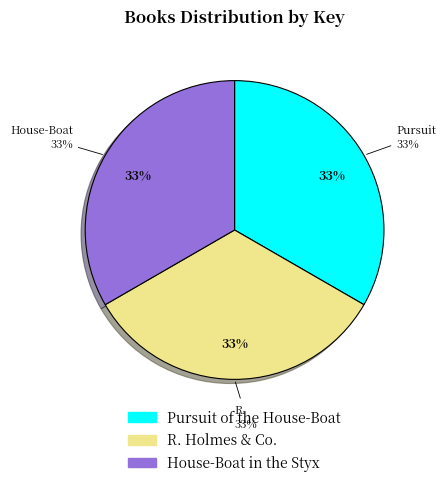

What percentage is the R. Holmes & Co. slice, to the nearest percent?

33%